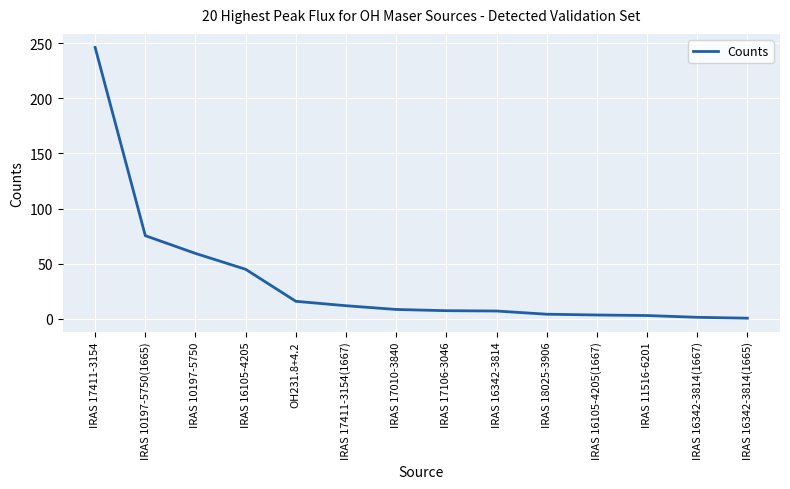

Which has a higher value, IRAS 16105-4205 or IRAS 16342-3814?

IRAS 16105-4205